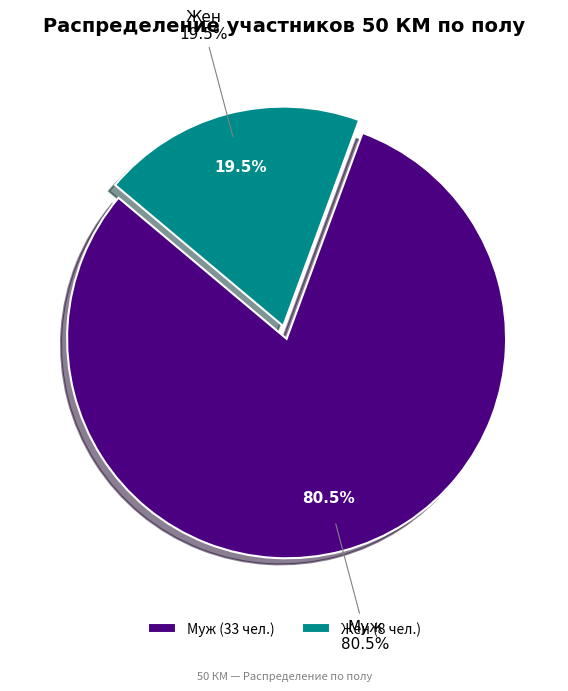

Which slice is the largest?

Муж